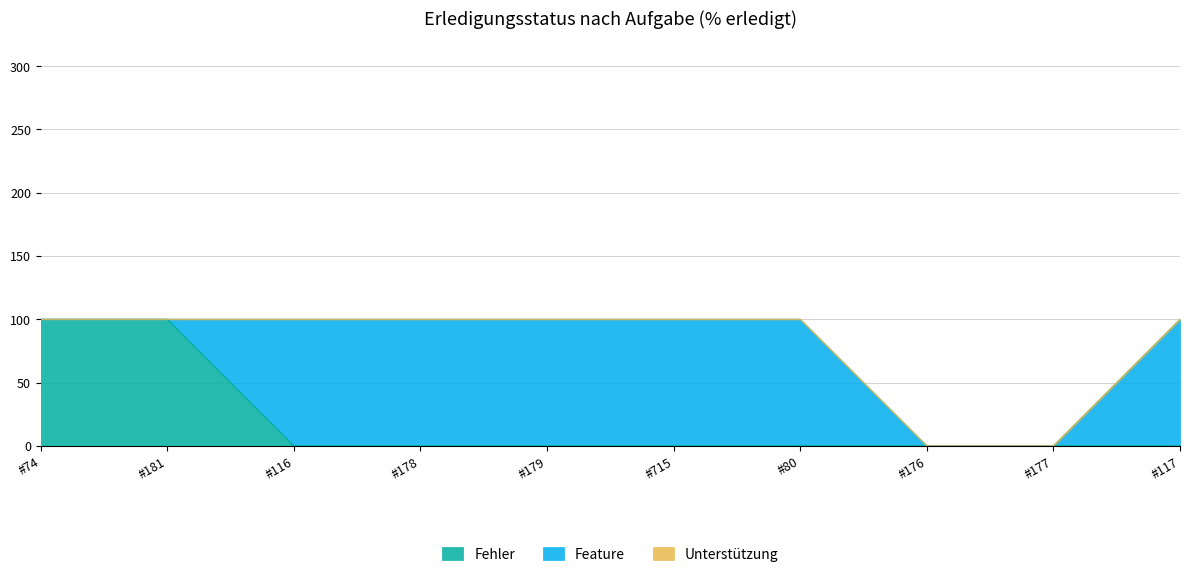

What is the maximum value shown in the chart?

100